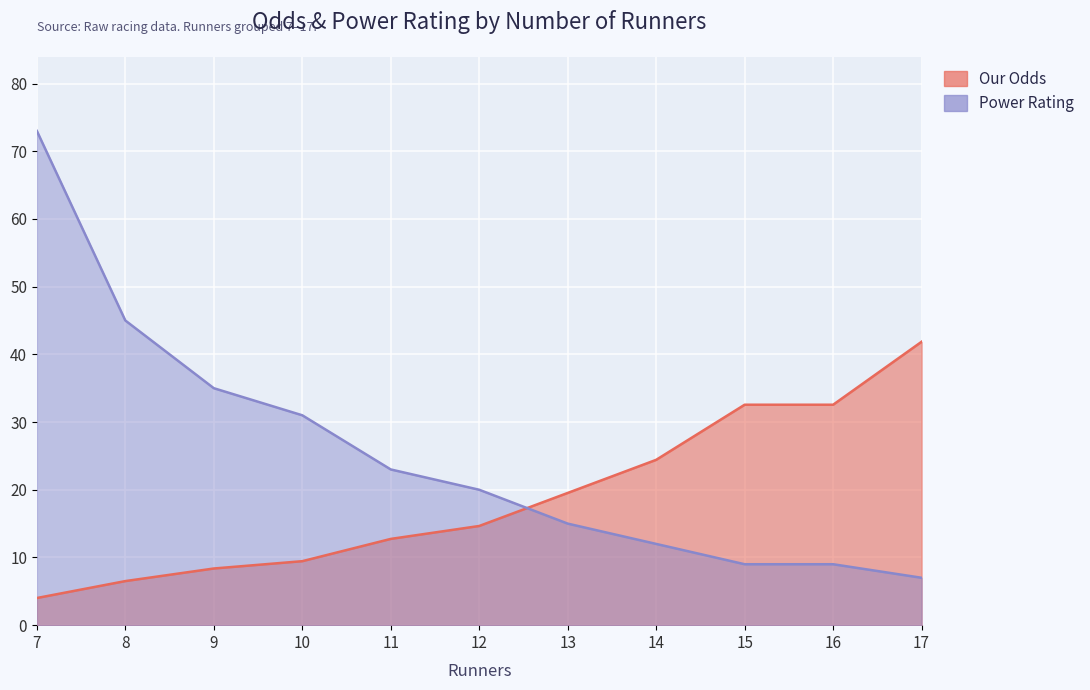

Reading left to right, extract all data points from this chart.

Our Odds: 4.0	6.5	8.4	9.4	12.7	14.7	19.5	24.4	32.6	32.6	41.9
Power Rating: 73.0	45.0	35.0	31.0	23.0	20.0	15.0	12.0	9.0	9.0	7.0